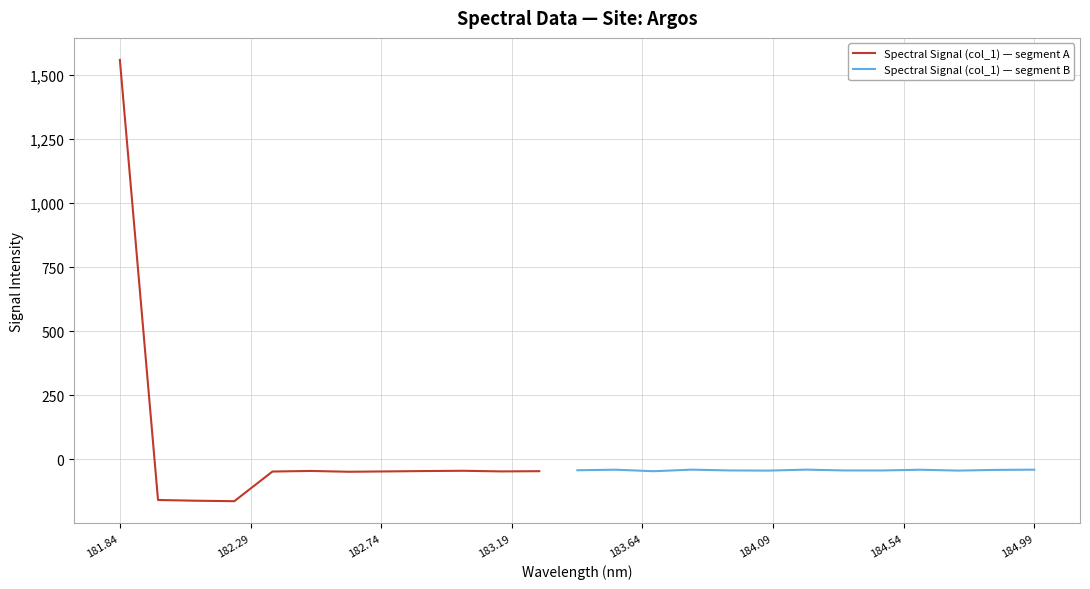

What is the greatest value displayed?

1558.9